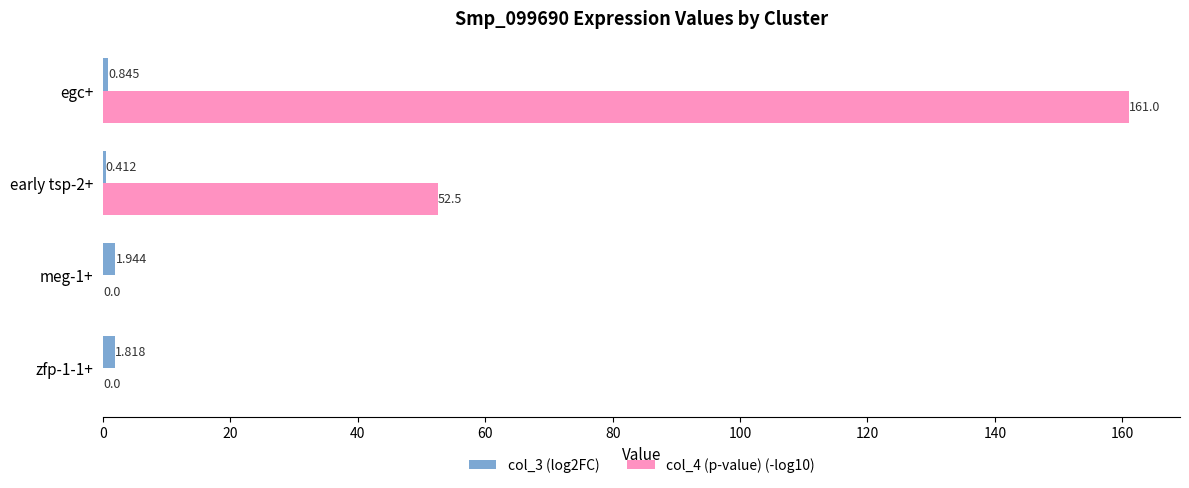

At which label is col_3 (log2FC) closest to 1?

egc+